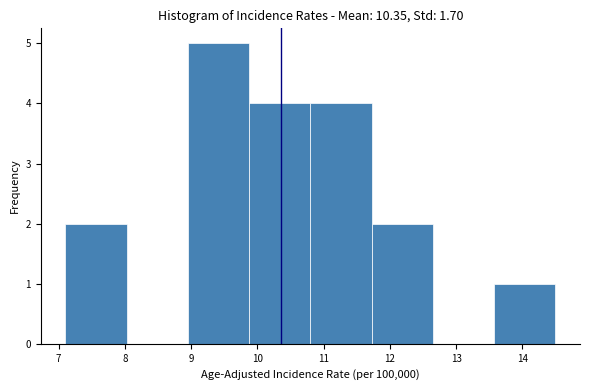

Reading left to right, transcribe this chart: for each bar, give the range it covers on the x-axis and its height. Neither the bar edges nor the heights are printed on the chart, so give them approximately, as read against the axes.

7.1 to 8.0: 2
8.0 to 9.0: 0
9.0 to 9.9: 5
9.9 to 10.8: 4
10.8 to 11.7: 4
11.7 to 12.7: 2
12.7 to 13.6: 0
13.6 to 14.5: 1